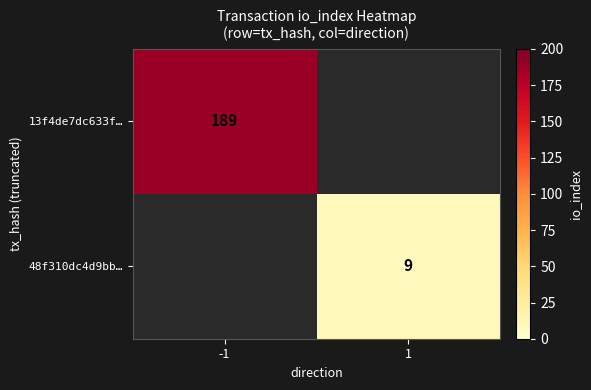

Count the number of data series in this chart.

2